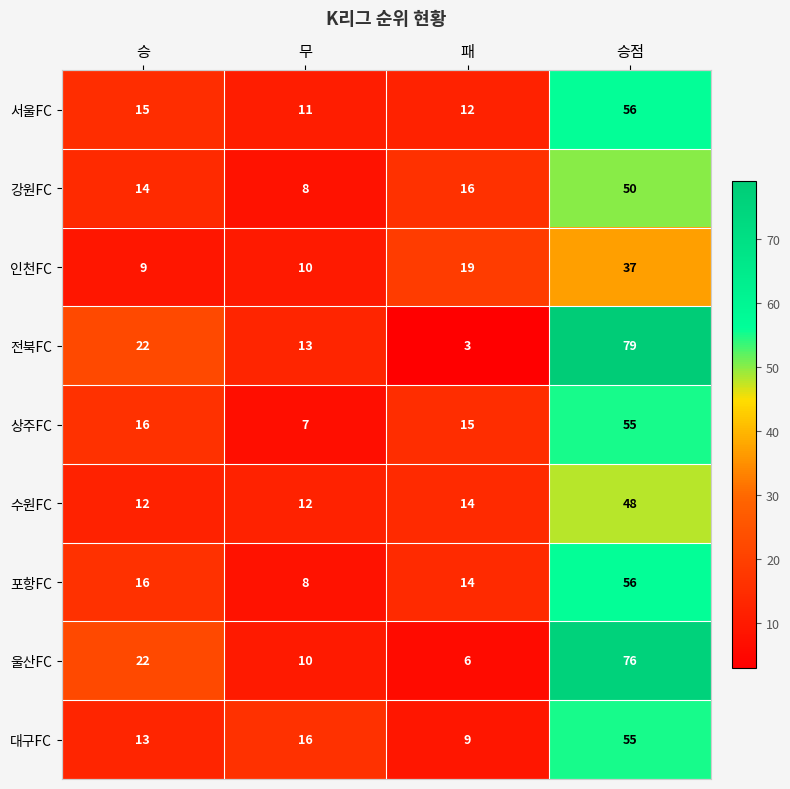

How many categories are shown in the chart?

4